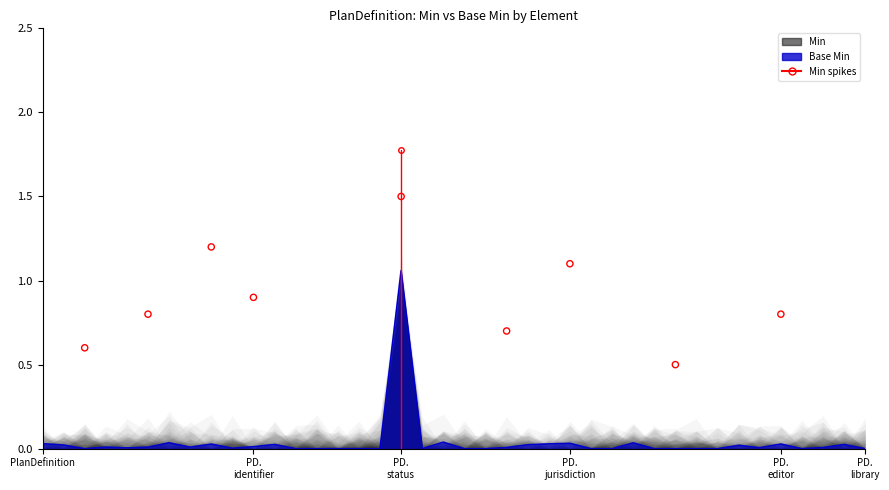

Which has a higher value, PlanDefinition.description or PlanDefinition.id?

PlanDefinition.description